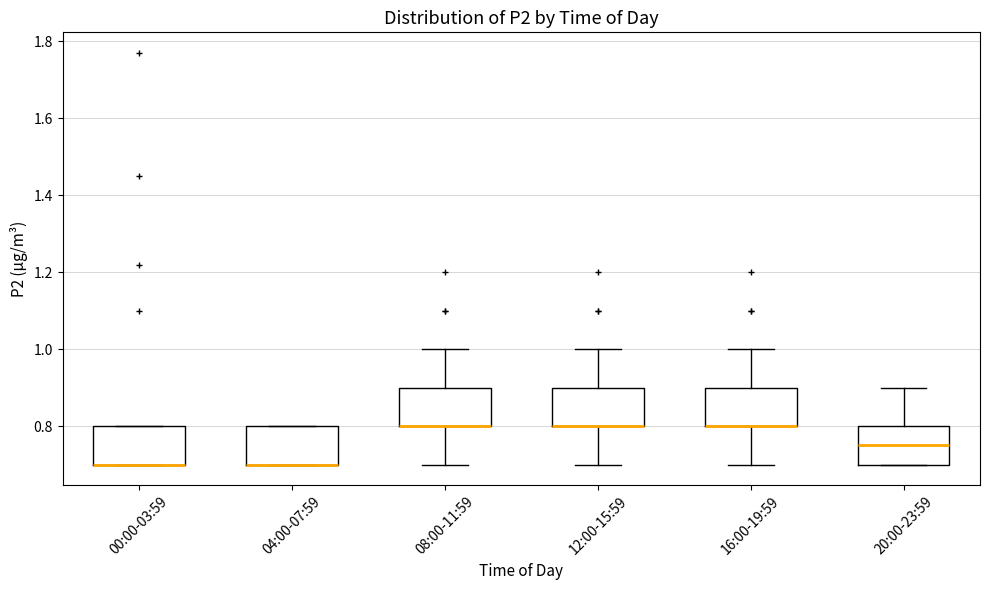

Reading left to right, transcribe this box plot: for each box, give where its median line is, the range the box spans, and where its two whiskers end, as read against the y-axis. The values are not printed on the chart, so give them approximately, as read against the axis.

00:00-03:59: median 0.70 (drawn on the box's lower edge), box 0.70 to 0.80, whiskers 0.70 to 0.80
04:00-07:59: median 0.70 (drawn on the box's lower edge), box 0.70 to 0.80, whiskers 0.70 to 0.80
08:00-11:59: median 0.80 (drawn on the box's lower edge), box 0.80 to 0.90, whiskers 0.70 to 1.00
12:00-15:59: median 0.80 (drawn on the box's lower edge), box 0.80 to 0.90, whiskers 0.70 to 1.00
16:00-19:59: median 0.80 (drawn on the box's lower edge), box 0.80 to 0.90, whiskers 0.70 to 1.00
20:00-23:59: median 0.76, box 0.70 to 0.80, whiskers 0.70 to 0.90